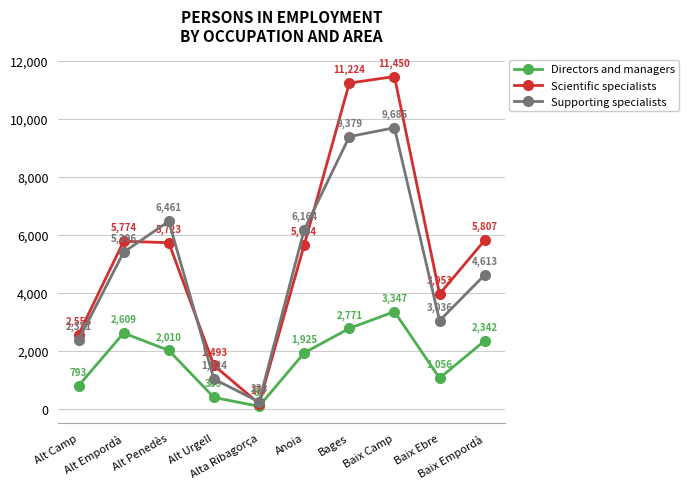

True or false: Directors and managers and Supporting specialists cross at least once.

False